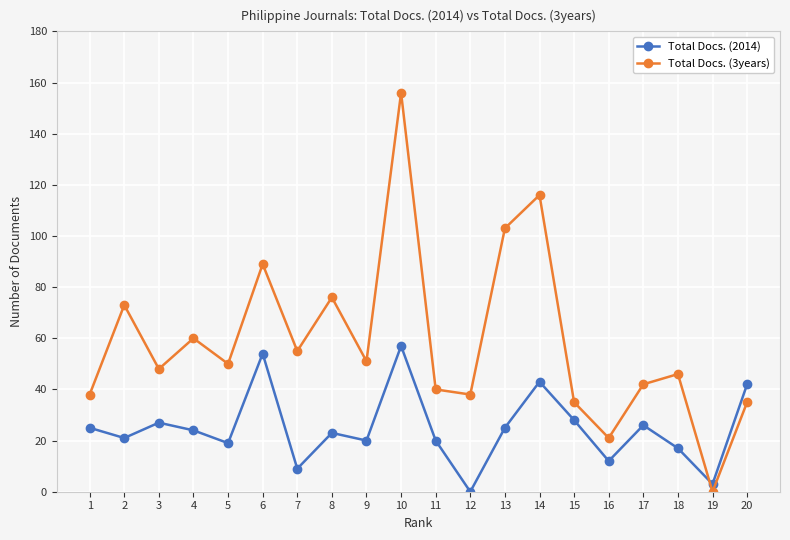

True or false: Total Docs. (3years) and Total Docs. (2014) intersect in this chart.

True